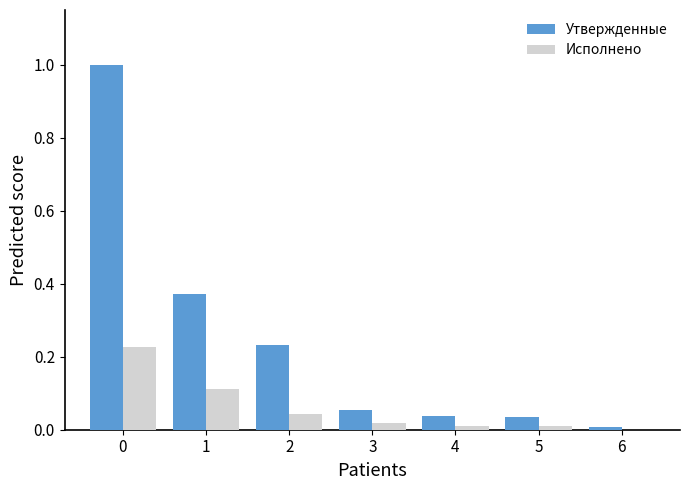

Between 1 and 2, which series saw the biggest shift?

Утвержденные